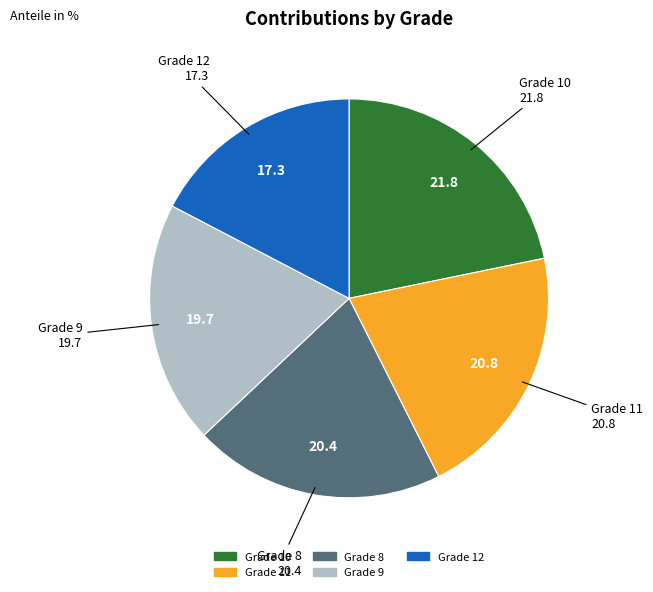

Is there a majority slice in this chart?

No